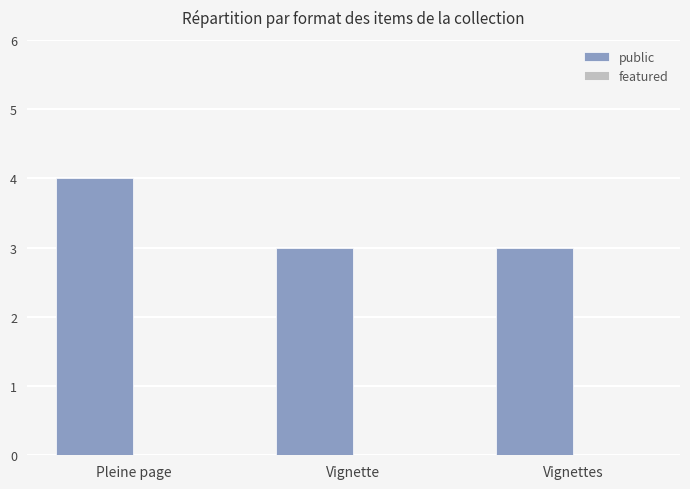

How many bars are there in total?

3